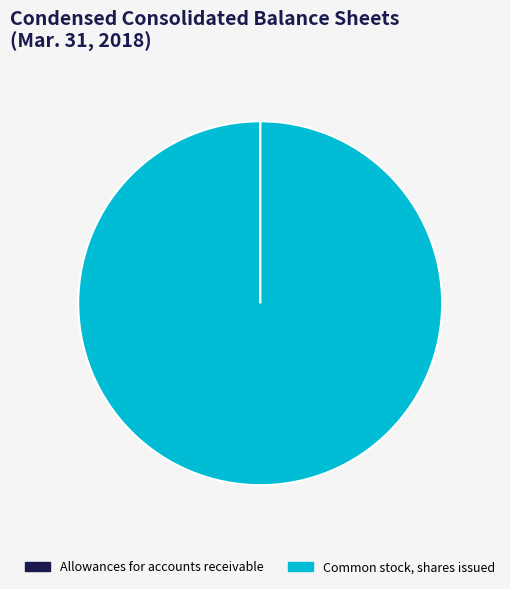

Which category has the biggest portion of the pie?

Common stock, shares issued